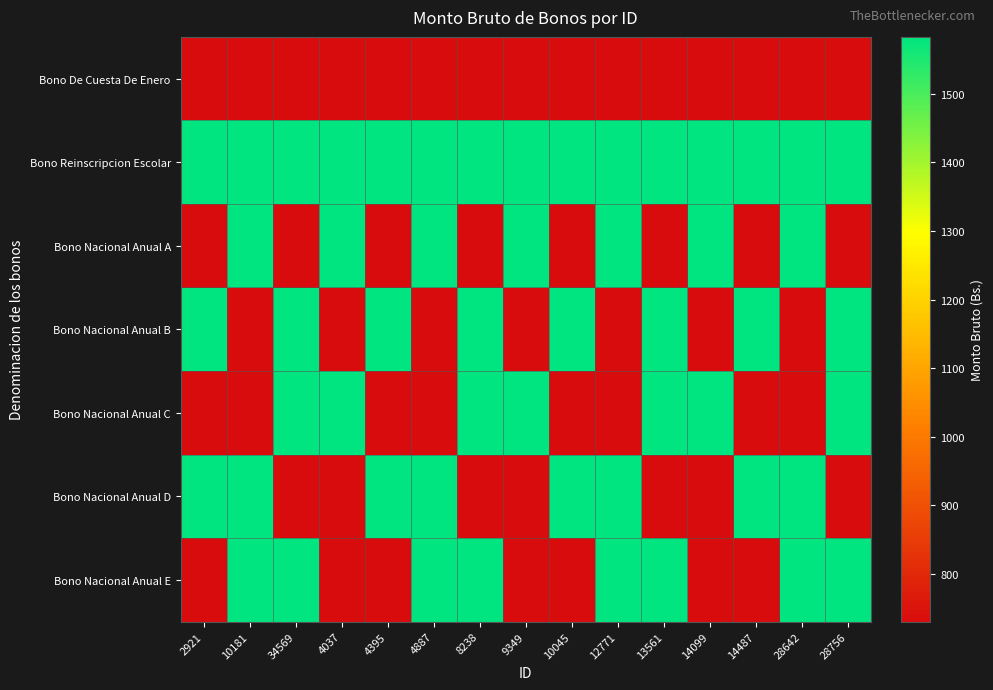

Rank the series by their maximum value, from lowest to highest.

Bono De Cuesta De Enero, Bono Reinscripcion Escolar, Bono Nacional Anual A, Bono Nacional Anual B, Bono Nacional Anual C, Bono Nacional Anual D, Bono Nacional Anual E